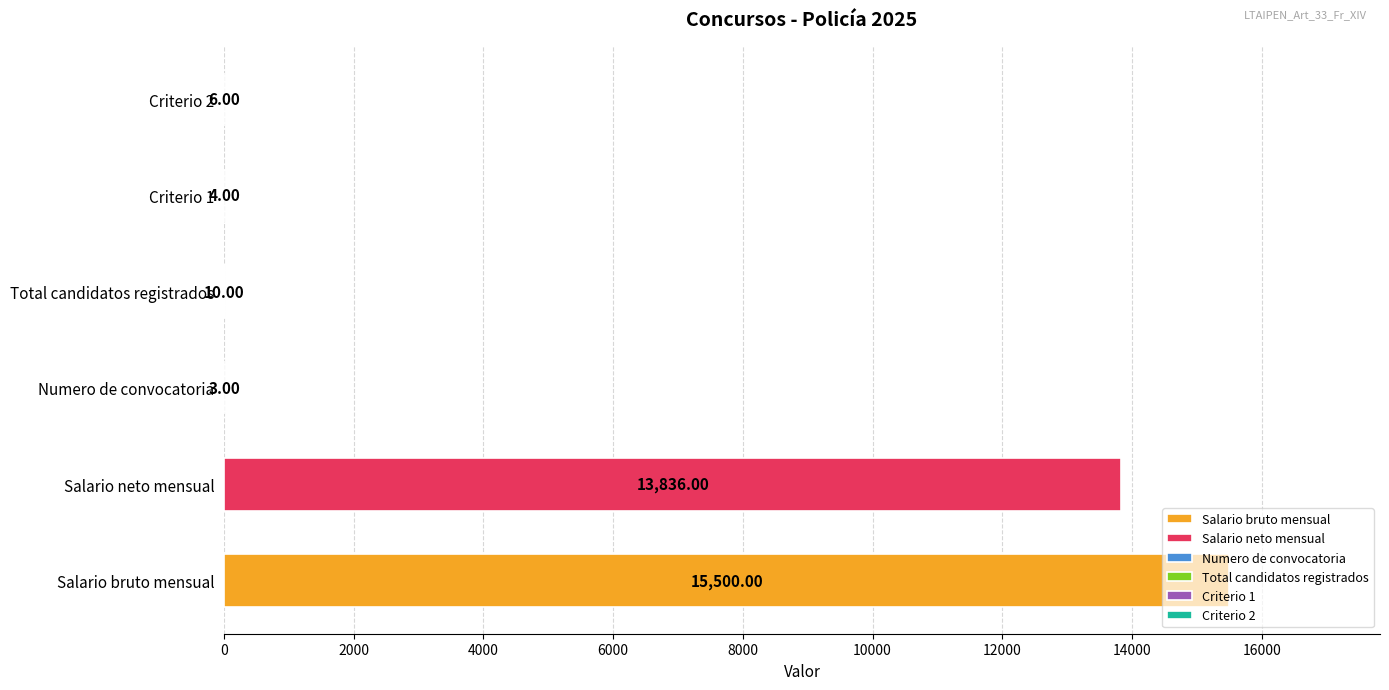

What is the sum of all values?

29359